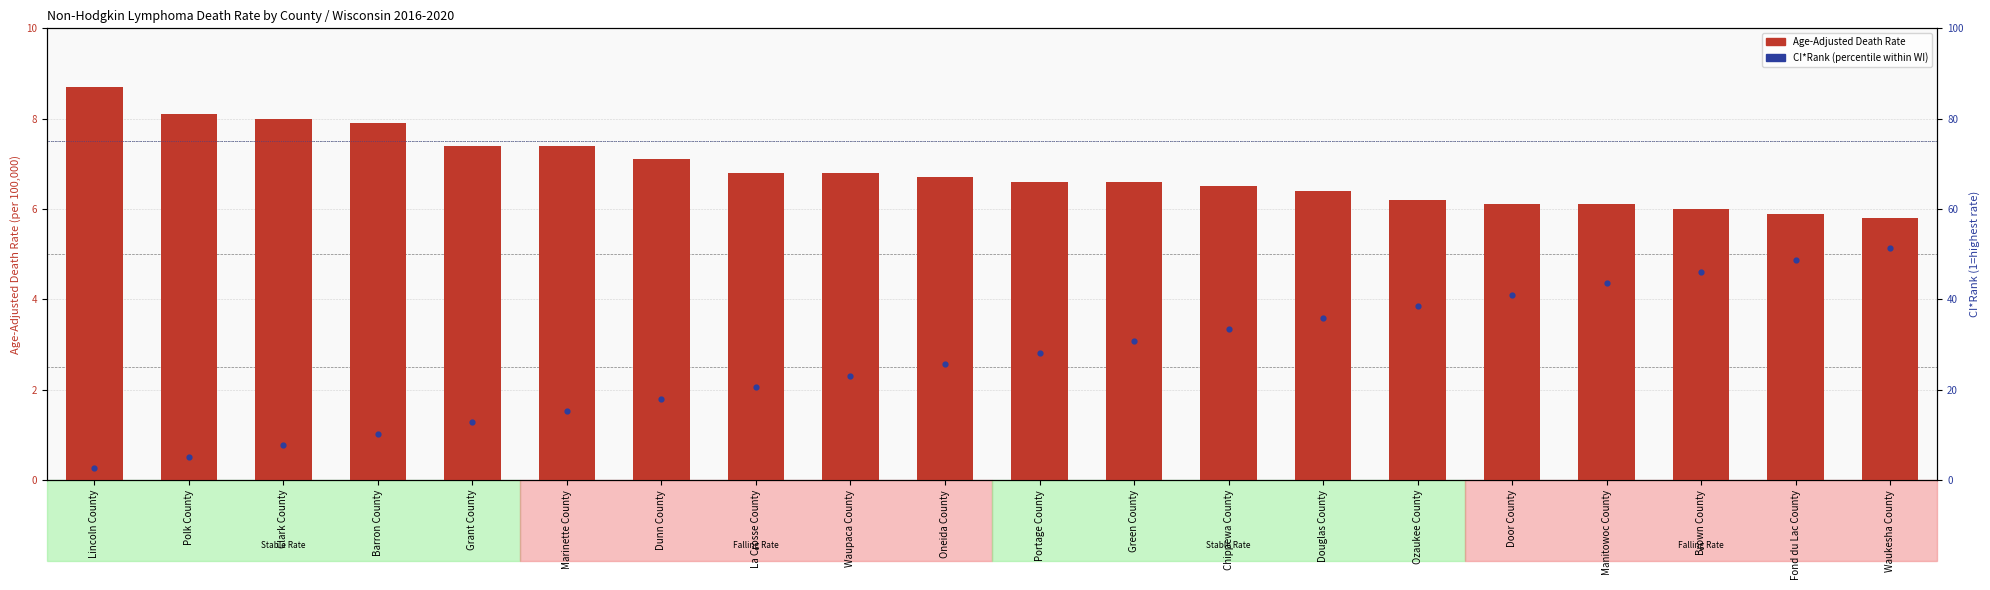

At how many categories does at least one series exceed 40?

5